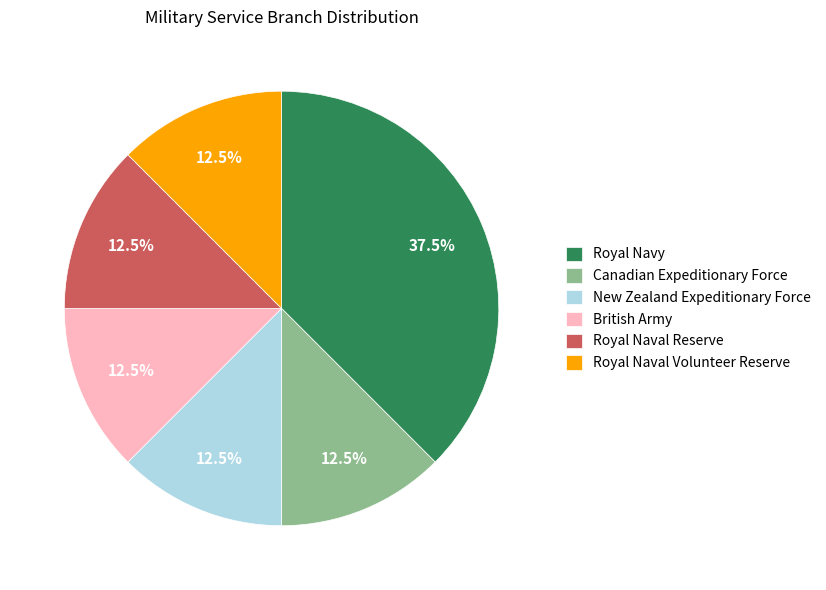

Is the sum of Royal Naval Volunteer Reserve and British Army greater than half?

No